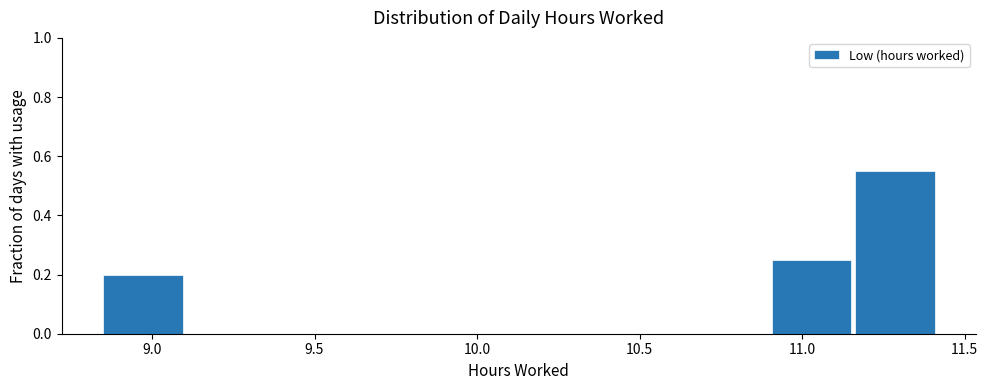

Reading left to right, transcribe this chart: for each bar, give the range it covers on the x-axis and its height. Neither the bar edges nor the heights are printed on the chart, so give them approximately, as read against the axes.

8.85 to 9.10: 0.20
9.10 to 9.35: 0
9.35 to 9.60: 0
9.60 to 9.90: 0
9.90 to 10.15: 0
10.15 to 10.40: 0
10.40 to 10.65: 0
10.65 to 10.90: 0
10.90 to 11.15: 0.26
11.15 to 11.40: 0.56